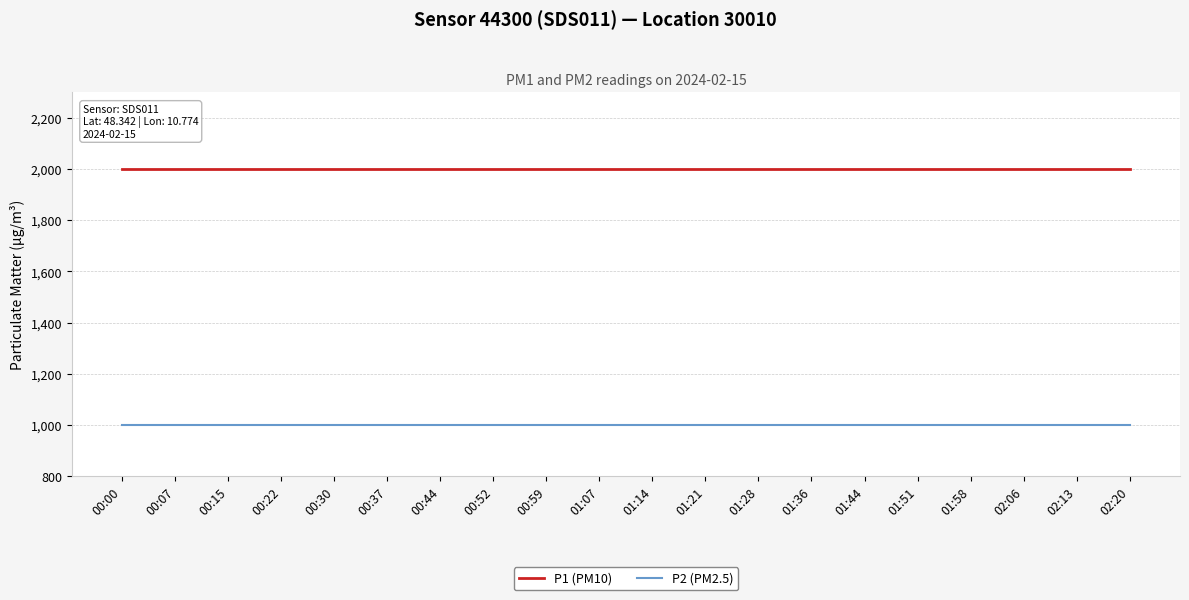

What is the spread (max minus min) of values at 01:28?

1000.0